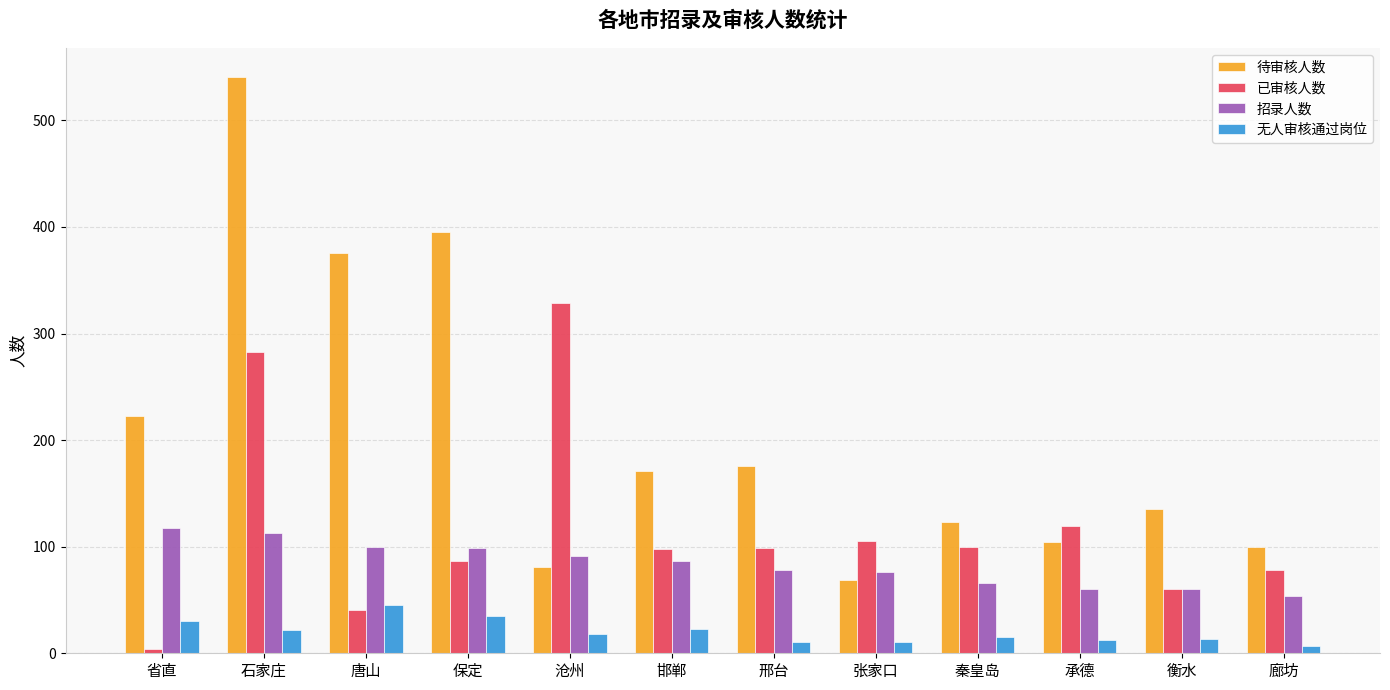

Which label corresponds to the largest value in the chart?

石家庄